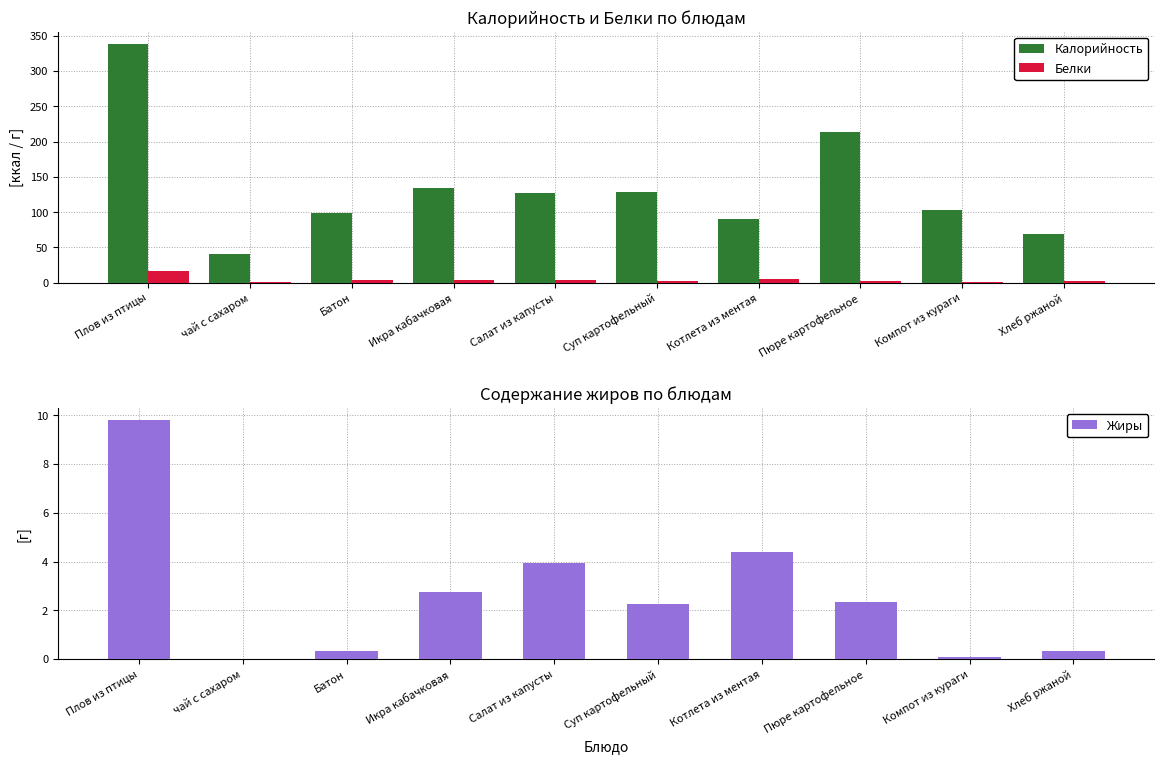

Rank the categories by Калорийность value from highest to lowest.

Плов из птицы, Пюре картофельное, Икра кабачковая, Суп картофельный, Салат из капусты, Компот из кураги, Батон, Котлета из ментая, Хлеб ржаной, чай с сахаром